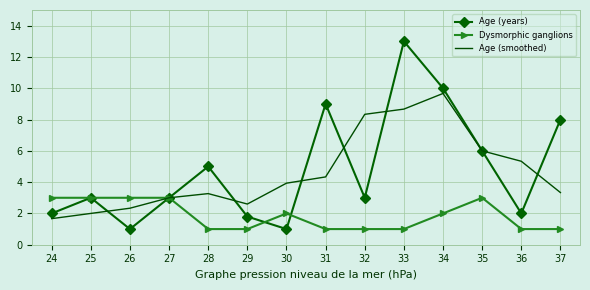

What is the difference between the maximum and second lowest values in the Age (smoothed) series?

7.7